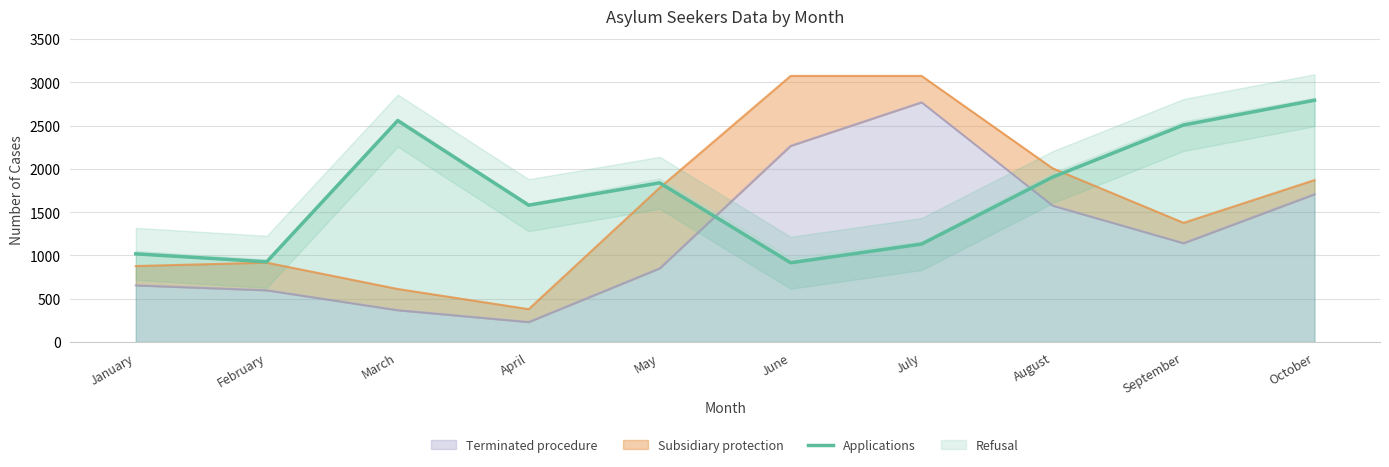

What is the value of the 2nd point from the left?

927